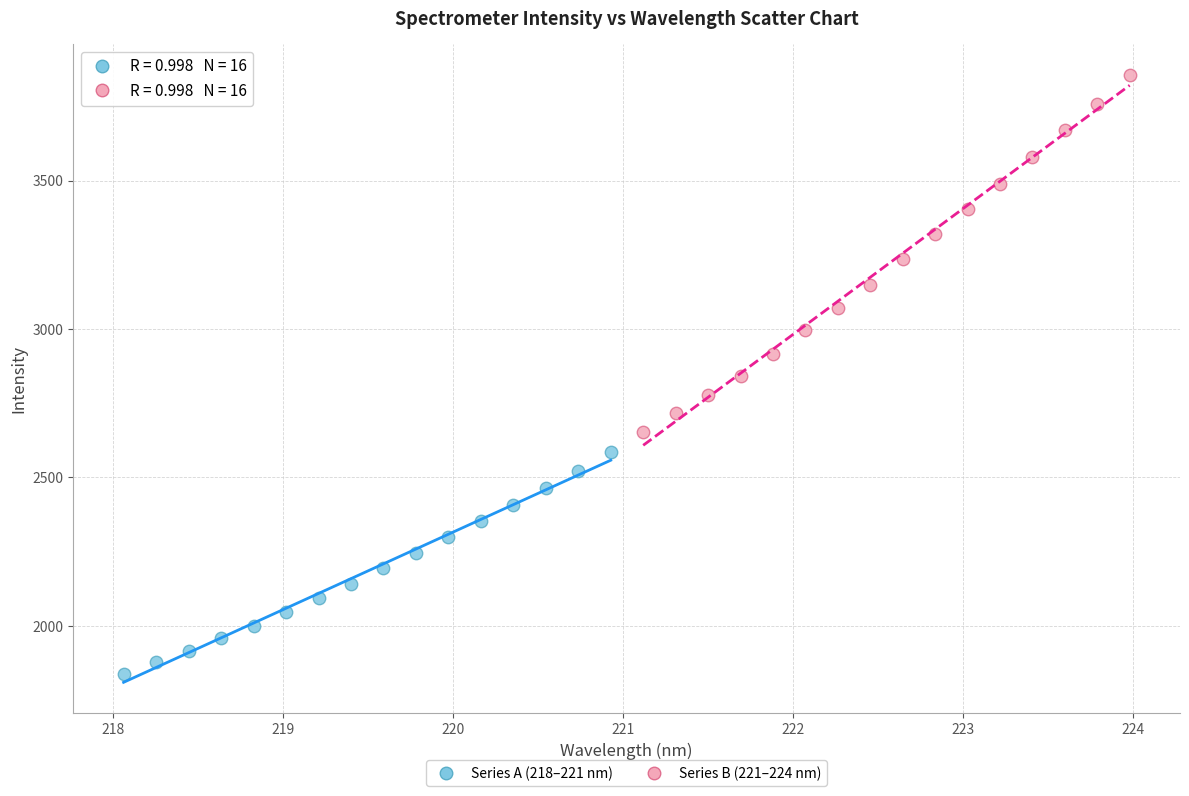

Which series reaches the maximum Y coordinate?

Series B (221–224 nm)